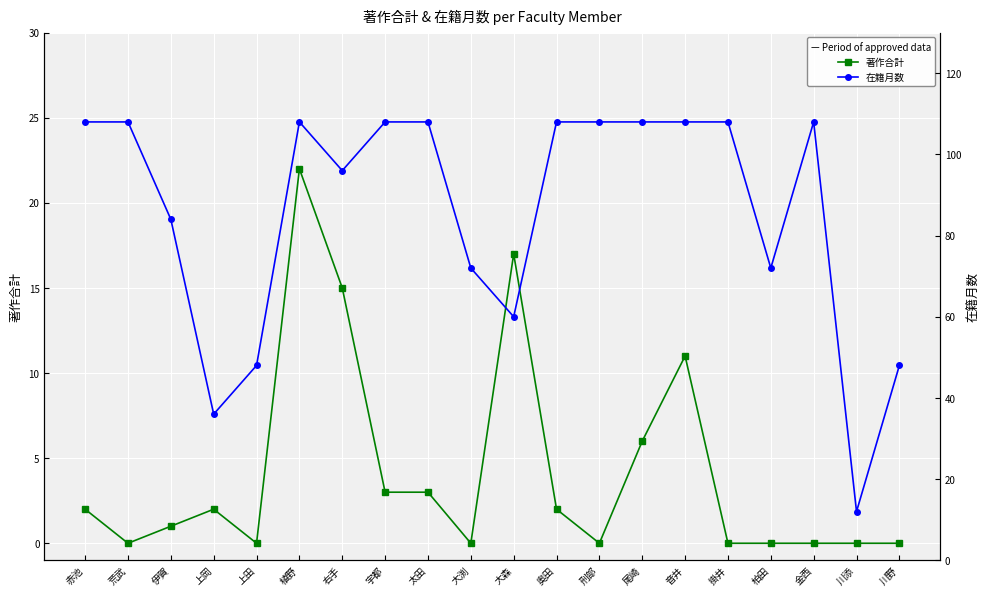

Reading right to left, what are all the values shown in this chart?

著作合計: 0	0	0	0	0	11	6	0	2	17	0	3	3	15	22	0	2	1	0	2
在籍月数: 48	12	108	72	108	108	108	108	108	60	72	108	108	96	108	48	36	84	108	108